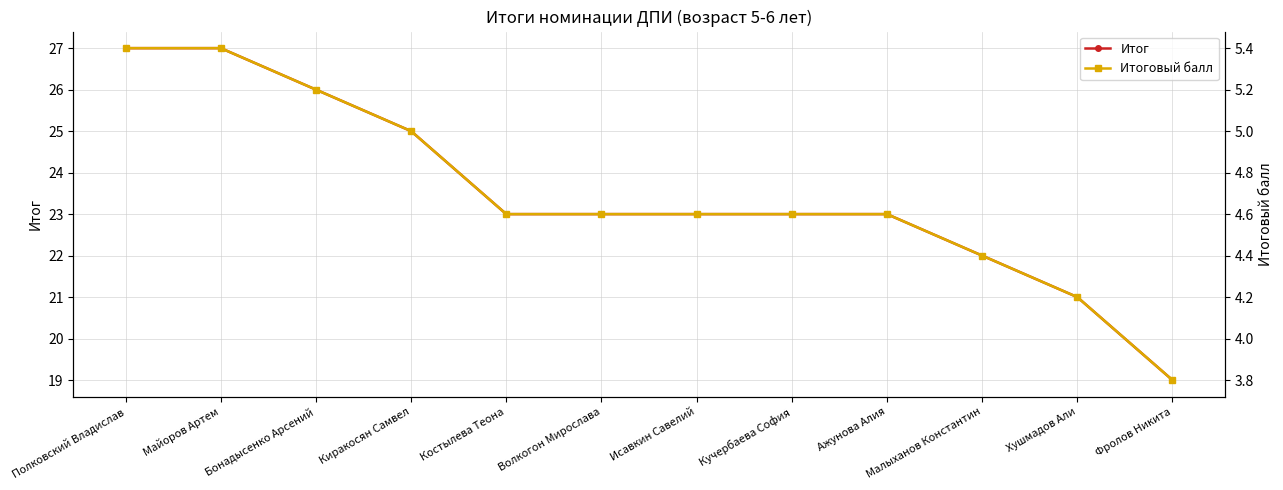

Which series has the widest spread of values?

Итог